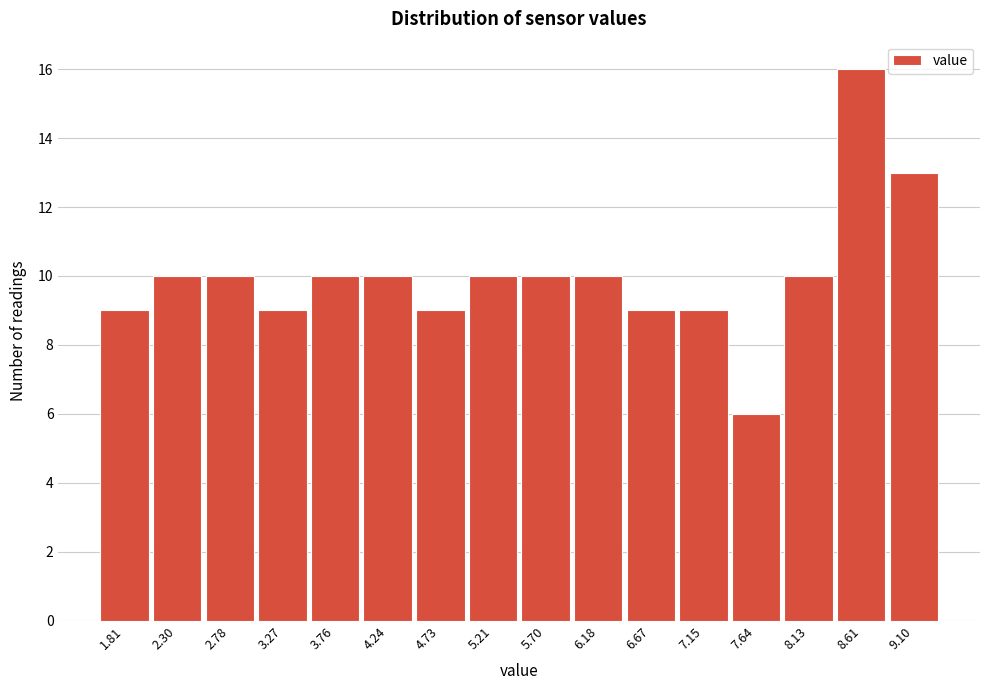

Reading left to right, transcribe this chart: for each bar, give the range it covers on the x-axis and its height. Neither the bar edges nor the heights are printed on the chart, so give them approximately, as read against the axes.

1.55 to 2.05: 9
2.05 to 2.55: 10
2.55 to 3.05: 10
3.05 to 3.50: 9
3.50 to 4.00: 10
4.00 to 4.50: 10
4.50 to 4.95: 9
4.95 to 5.45: 10
5.45 to 5.95: 10
5.95 to 6.45: 10
6.45 to 6.90: 9
6.90 to 7.40: 9
7.40 to 7.90: 6
7.90 to 8.35: 10
8.35 to 8.85: 16
8.85 to 9.35: 13